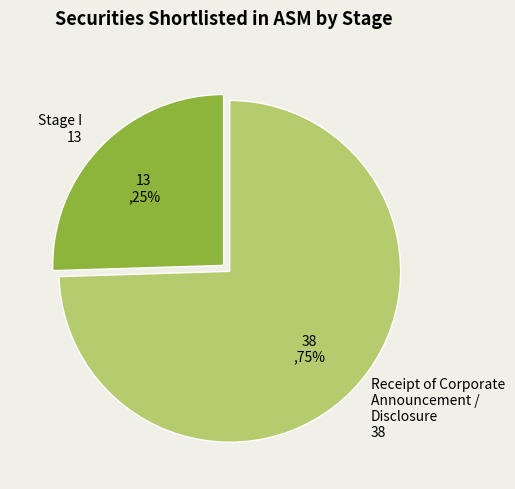

Which slice is the largest?

Receipt of Corporate Announcement / Disclosure